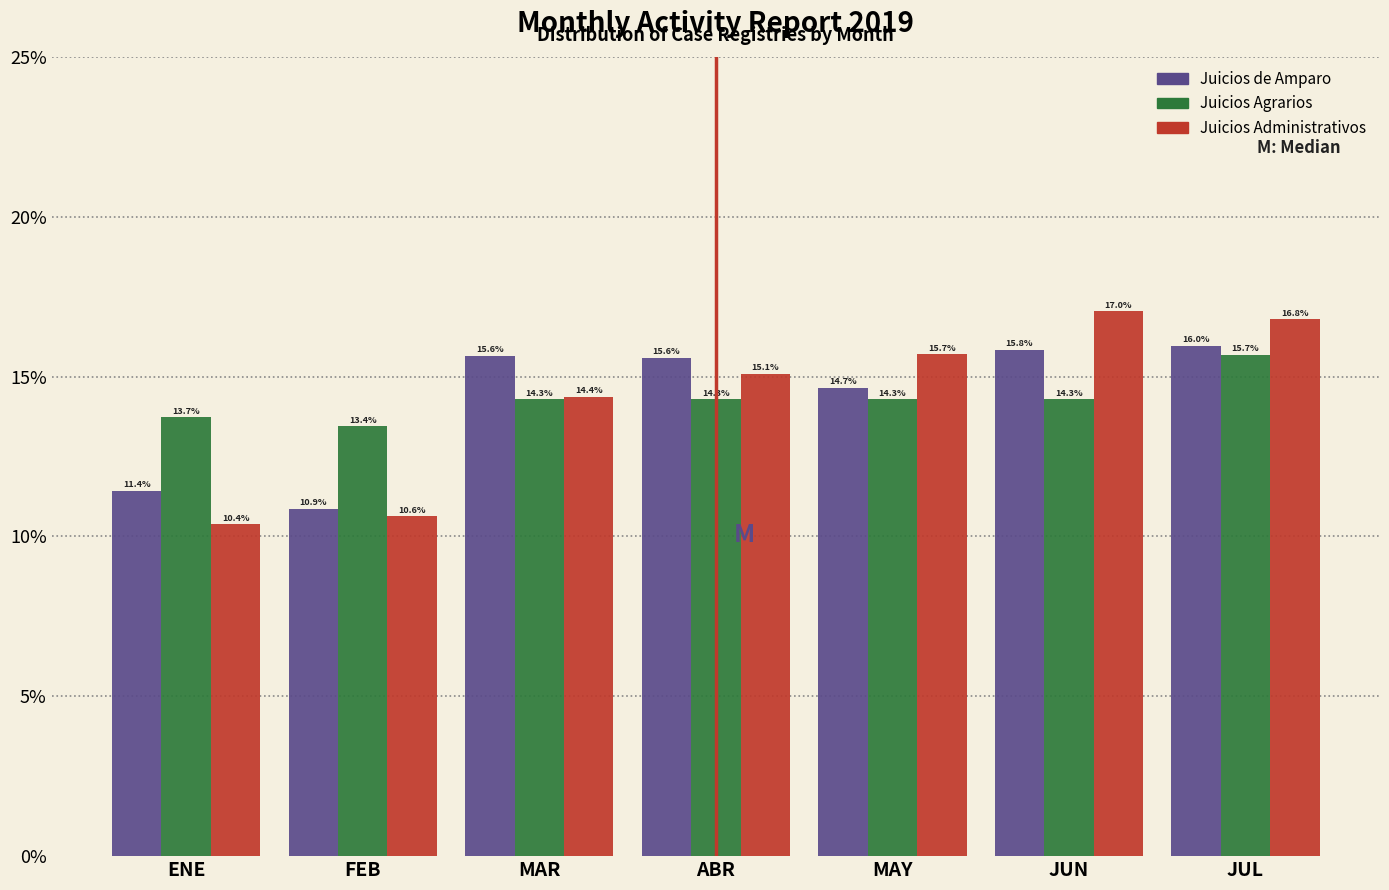

Reading left to right, extract all data points from this chart.

Juicios de Amparo: 11.4	10.9	15.6	15.6	14.7	15.8	16.0
Juicios Agrarios: 13.7	13.4	14.3	14.3	14.3	14.3	15.7
Juicios Administrativos: 10.4	10.6	14.4	15.1	15.7	17.0	16.8